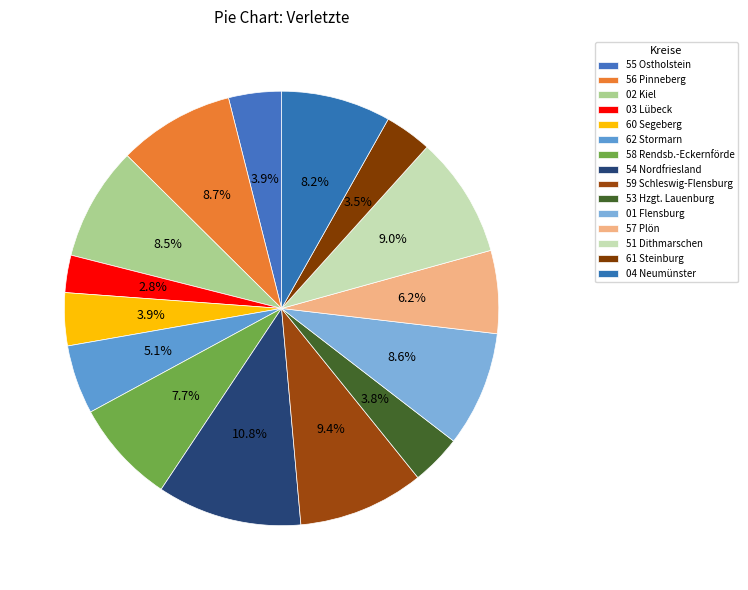

The 58 Rendsb.-Eckernförde slice represents 8% of the pie. True or false?

True